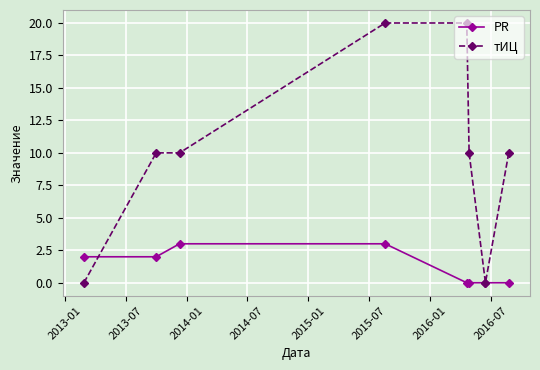

Rank the series by their maximum value, from lowest to highest.

PR, тИЦ